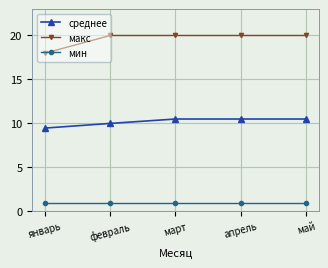

What is the greatest value displayed?

20.0